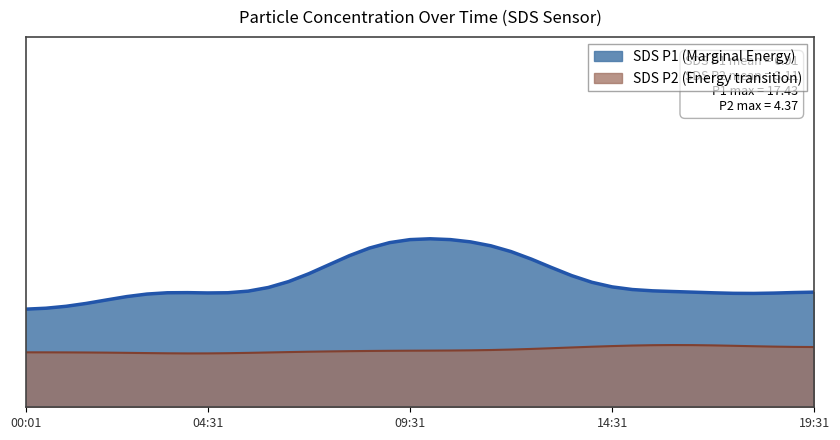

Does the chart display data point markers on the line(s)?

No